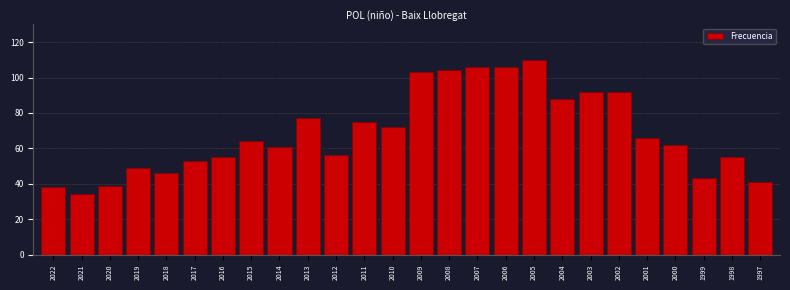

Reading left to right, what are all the values shown in this chart?

38	34	39	49	46	53	55	64	61	77	56	75	72	103	104	106	106	110	88	92	92	66	62	43	55	41